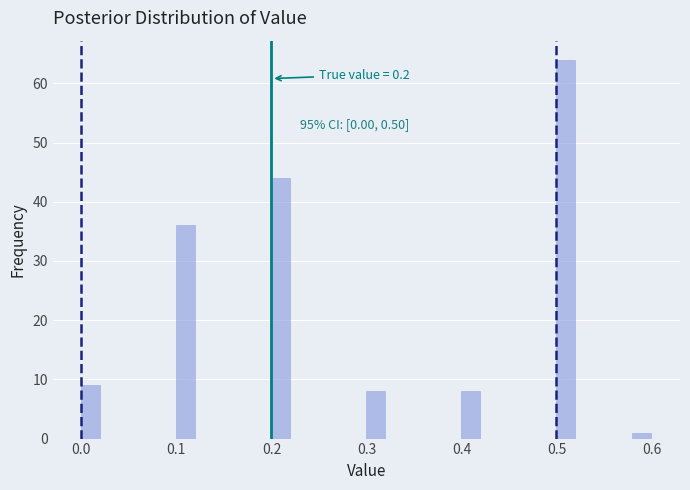

Around what value on the x-axis is the tallest bar? Give the approximate position of its centre, as read against the axis.

0.51